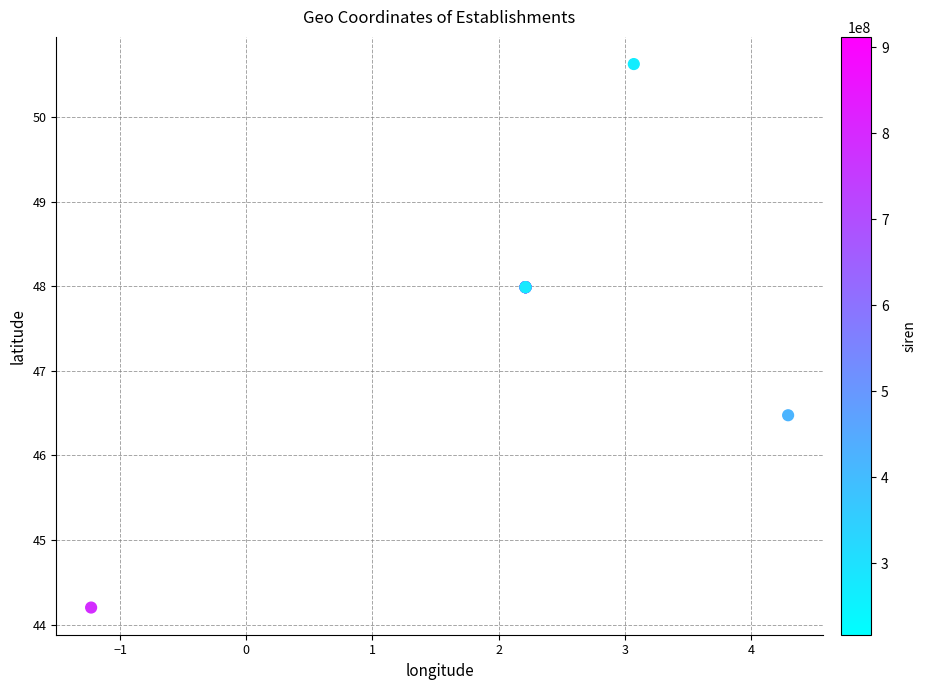

What Y value in the scatter plot is closest to 47?

46.5